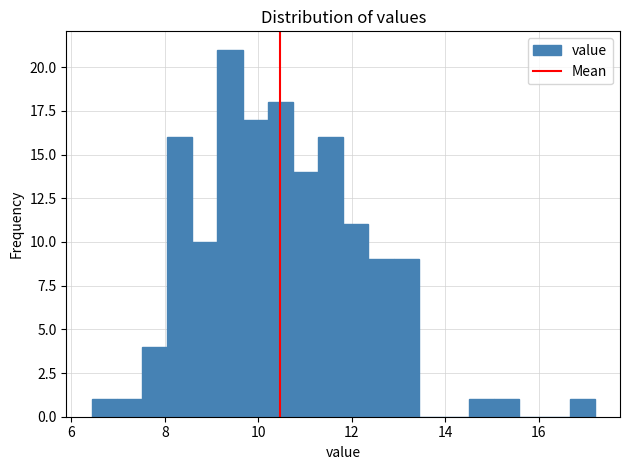

Around what value on the x-axis is the tallest bar? Give the approximate position of its centre, as read against the axis.

9.4